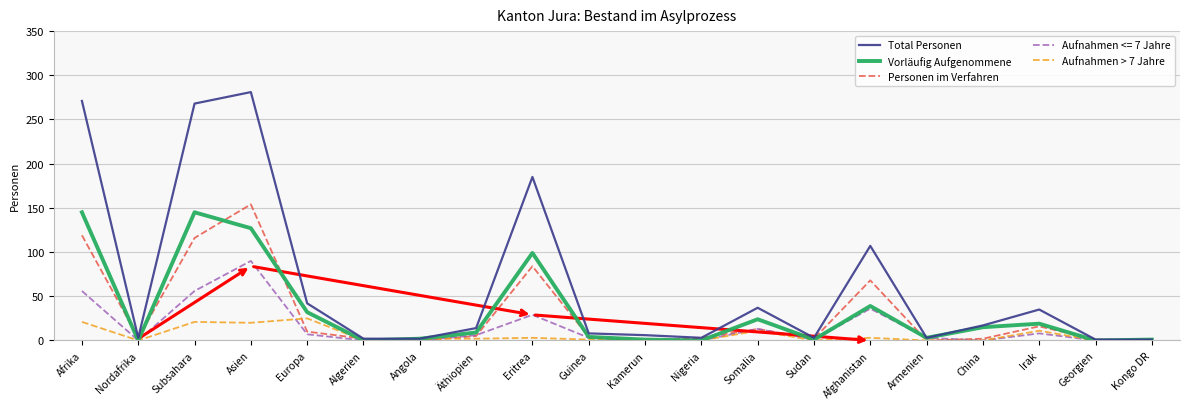

Which series has the largest total across all categories?

Total Personen